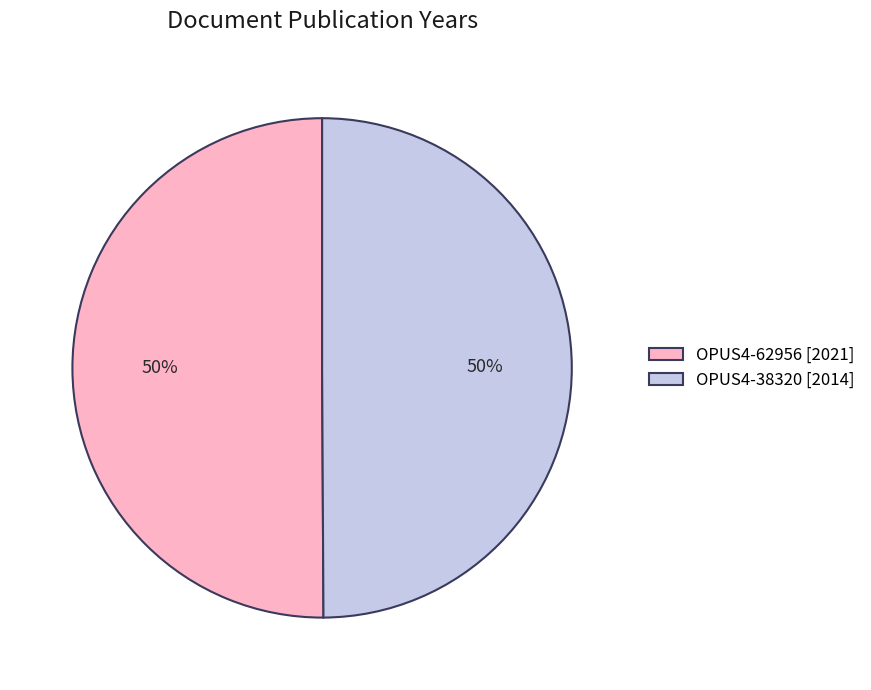

Is it true that OPUS4-62956 is 56% of the pie?

False